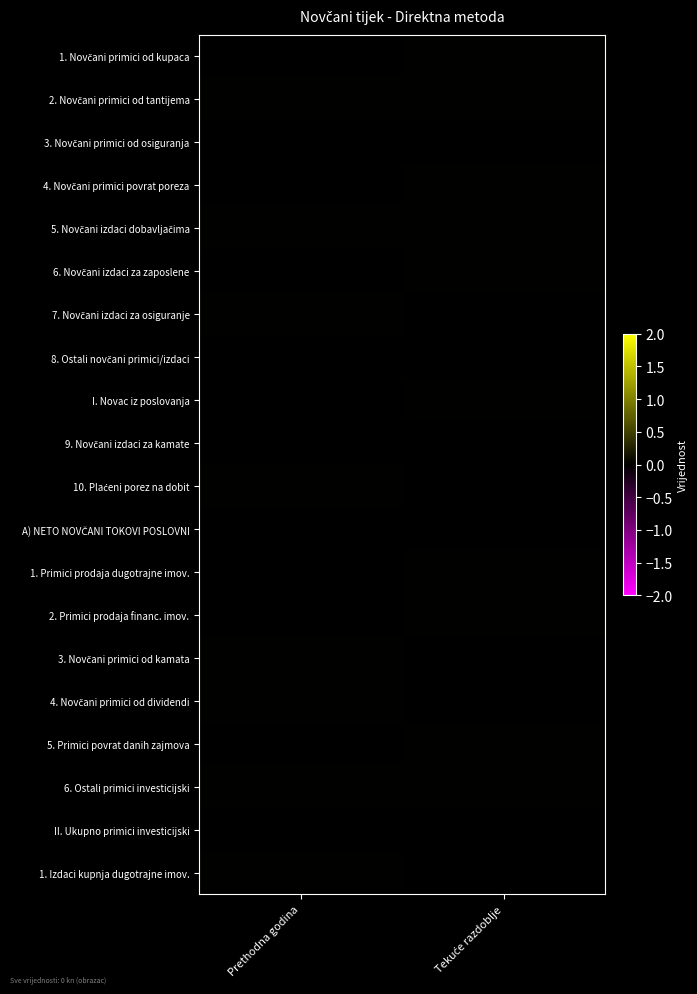

Rank the series at Prethodna godina from lowest to highest value.

6. Novčani izdaci za zaposlene, 4. Novčani primici povrat poreza, 5. Primici povrat danih zajmova, 3. Novčani primici od osiguranja, 8. Ostali novčani primici/izdaci, 2. Primici prodaja financ. imov., A) NETO NOVČANI TOKOVI POSLOVNI, I. Novac iz poslovanja, II. Ukupno primici investicijski, 1. Novčani primici od kupaca, 9. Novčani izdaci za kamate, 1. Primici prodaja dugotrajne imov., 3. Novčani primici od kamata, 5. Novčani izdaci dobavljačima, 4. Novčani primici od dividendi, 10. Plaćeni porez na dobit, 1. Izdaci kupnja dugotrajne imov., 2. Novčani primici od tantijema, 7. Novčani izdaci za osiguranje, 6. Ostali primici investicijski